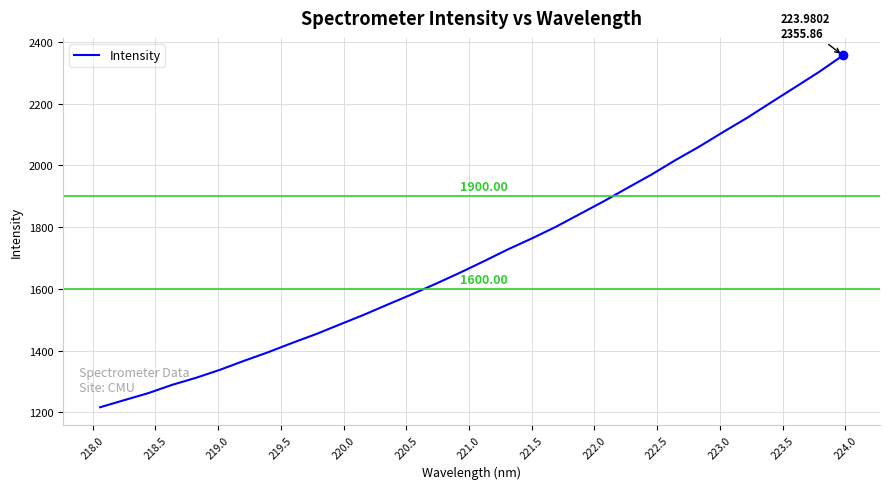

What is the difference between the maximum and minimum values?

1139.4